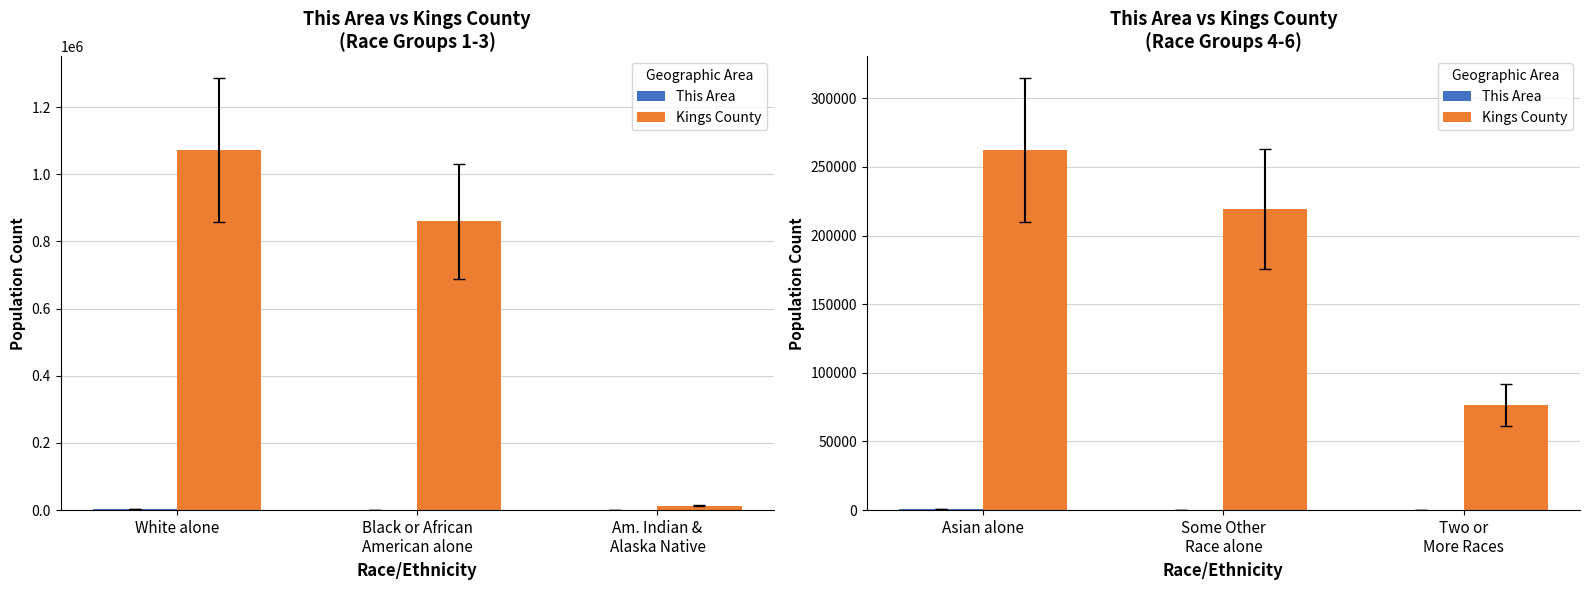

At which category is the sum across all series the highest?

Asian alone